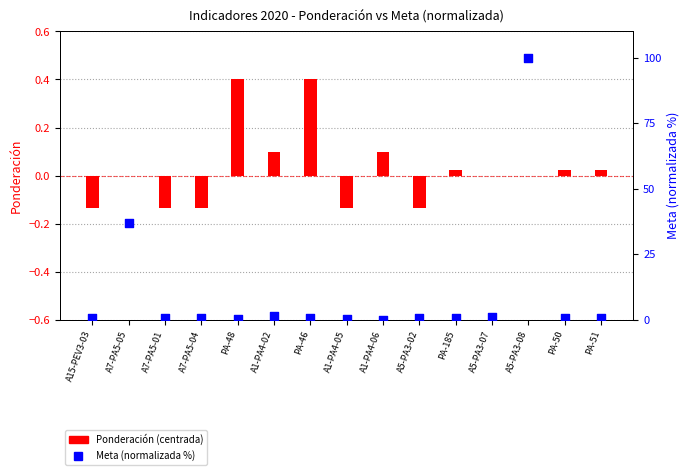

Which series has the largest Y range (max minus min)?

Meta (normalized %)